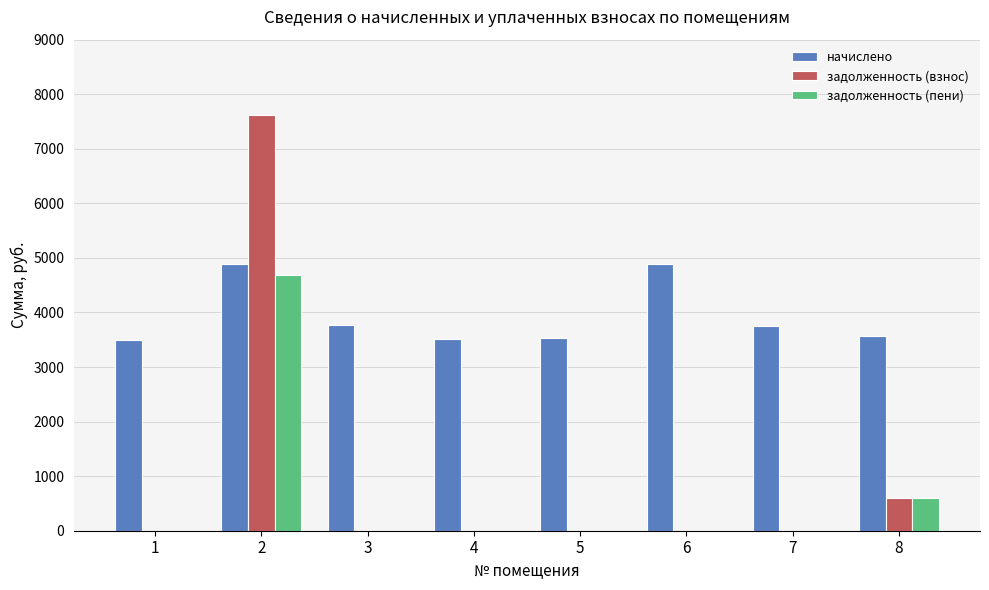

True or false: начислено has a value of 3527.3 at 5.

True